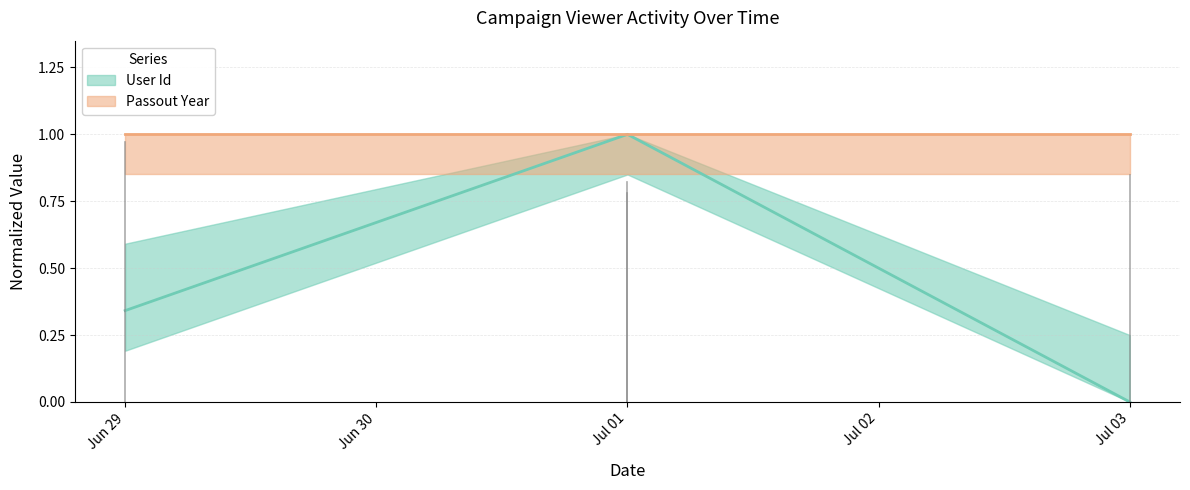

What is the change in value from 2024-07-01 to 2024-07-03?

-1.0